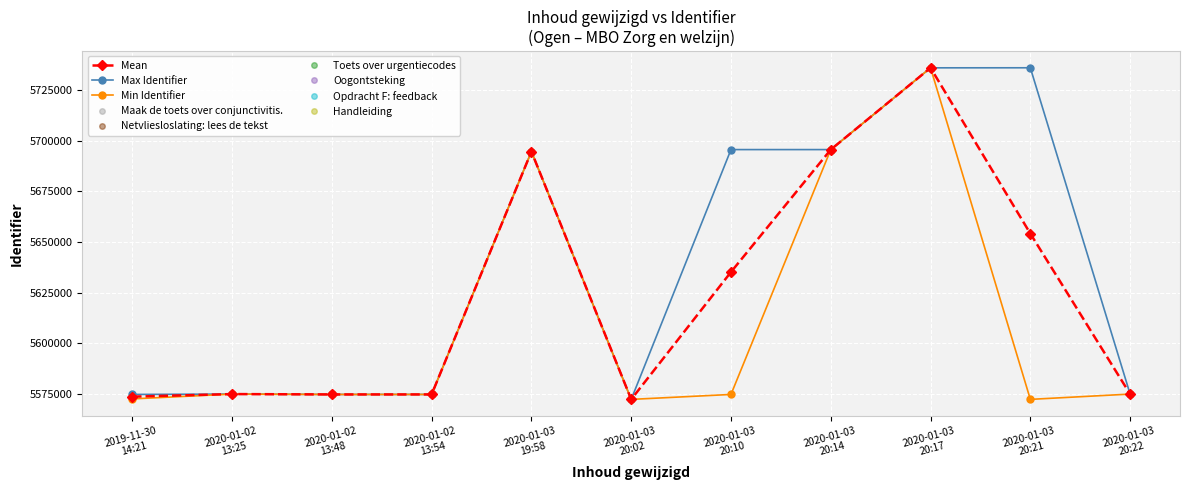

Which series has the widest spread of values?

Max Identifier